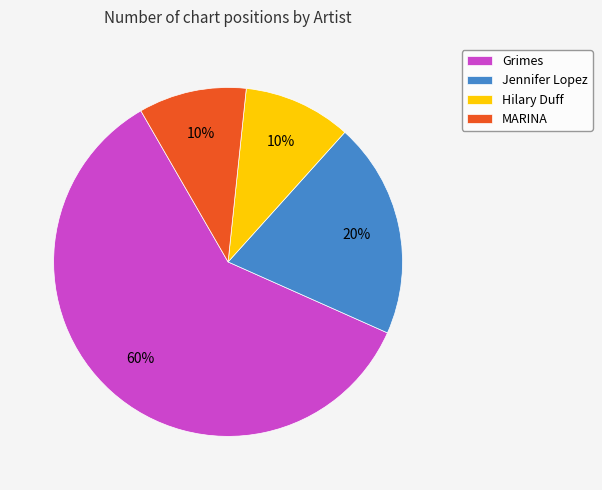

To the nearest percent, what is the average slice percentage?

25%